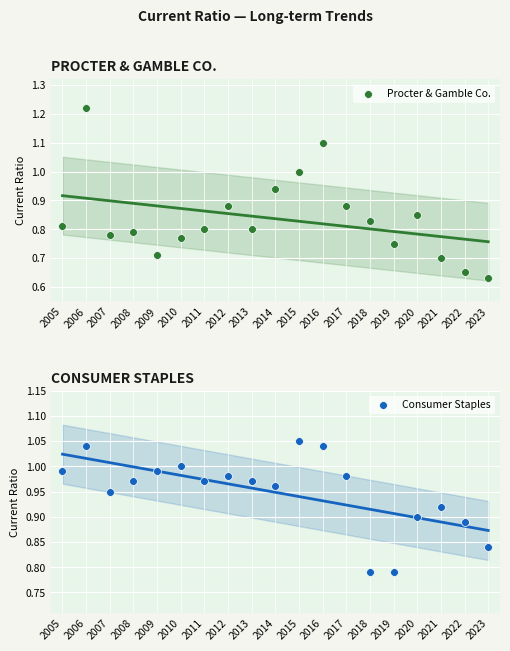

Which series reaches the maximum Y coordinate?

Procter & Gamble Co.